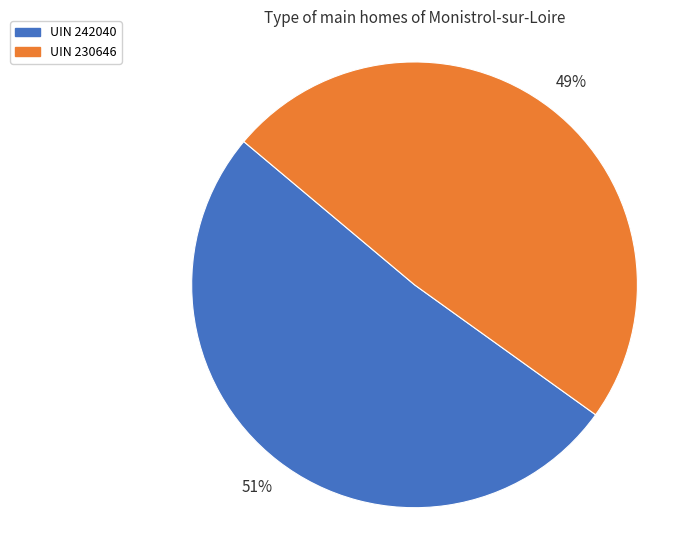

To the nearest percent, what is the average slice percentage?

50%